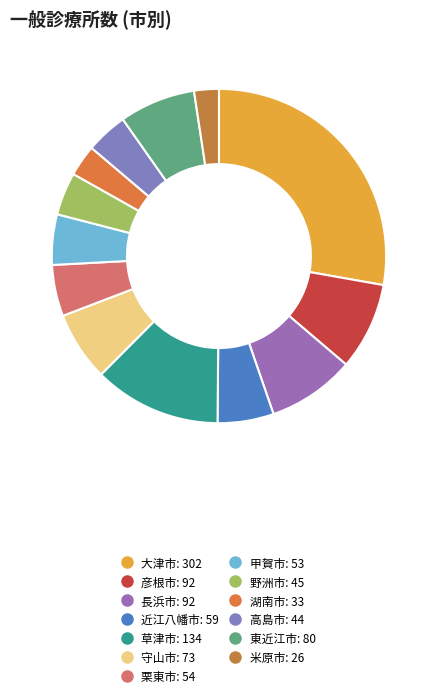

How many slices are in this pie chart?

13